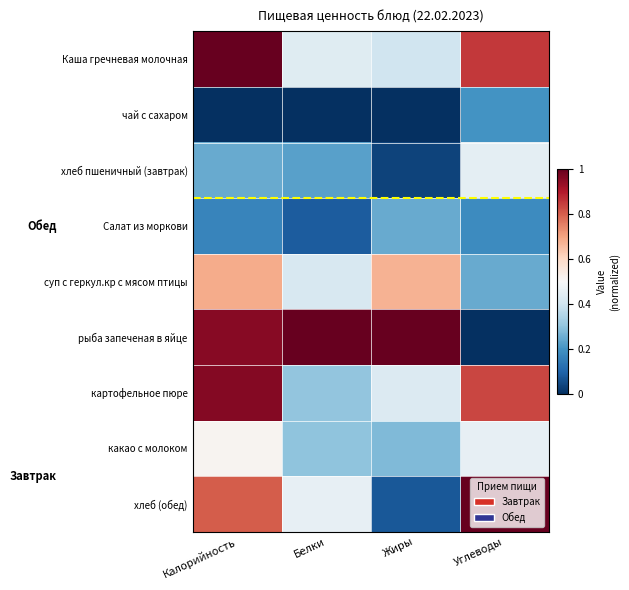

At how many categories does at least one series exceed 0?

4